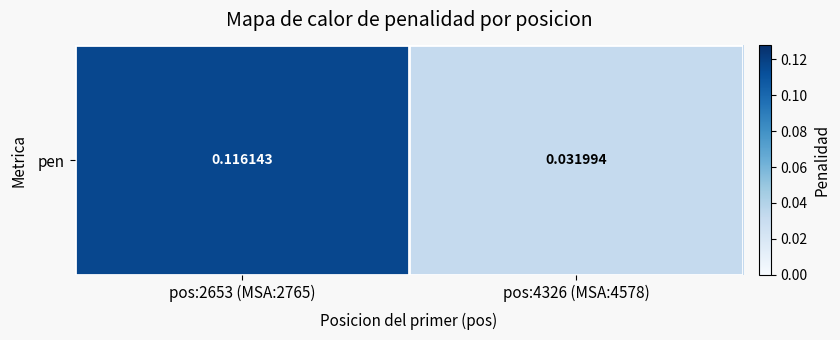

Reading left to right, what are all the values shown in this chart?

pos:2653 (MSA:2765)=0.1	pos:4326 (MSA:4578)=0.0